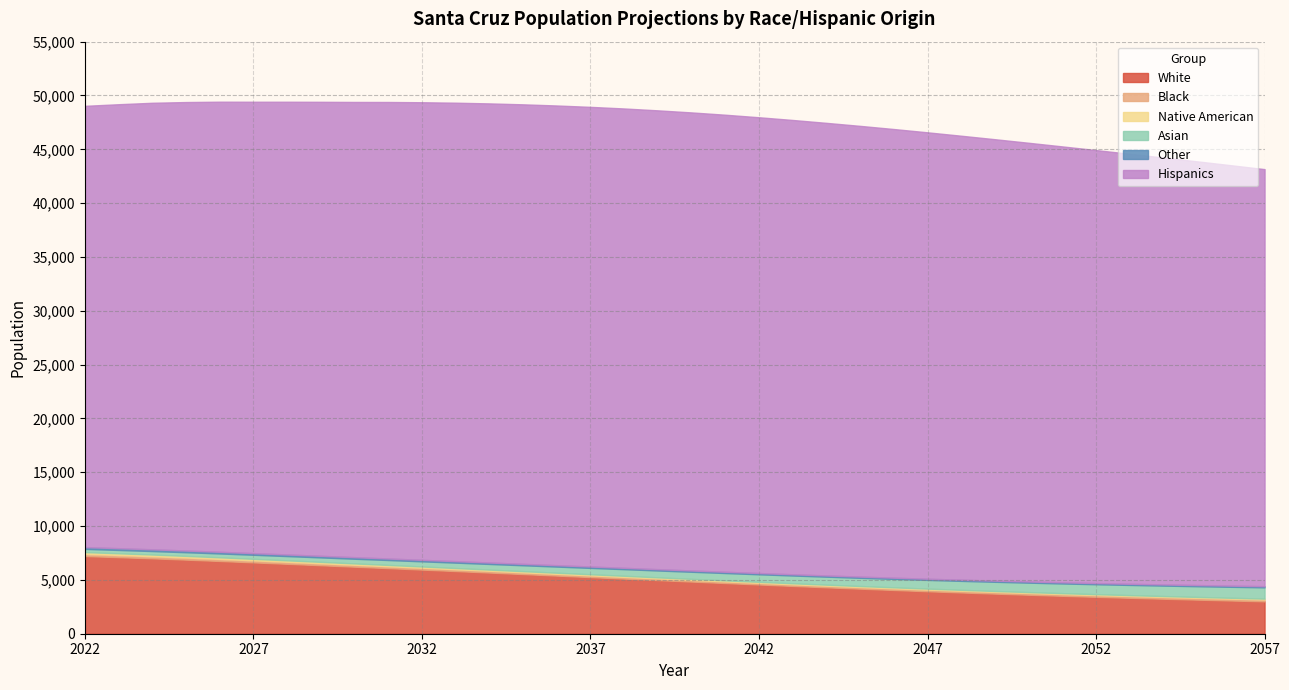

What is the value of the White point at the 35th from the left?

3086.3